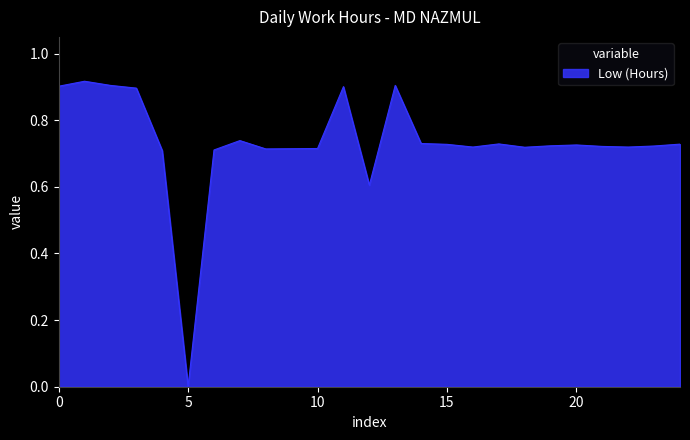

How many distinct data groups are displayed?

1